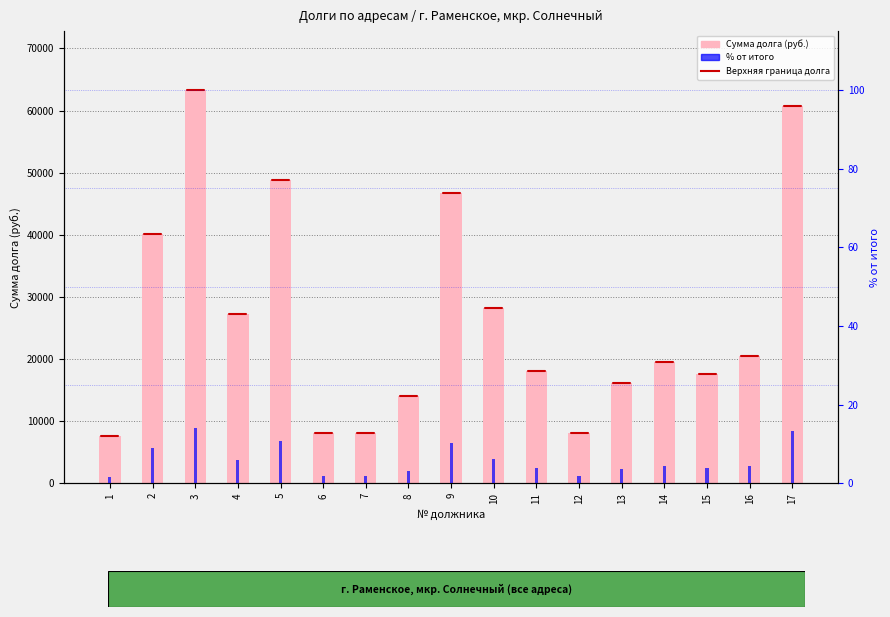

How many groups of bars are there?

17